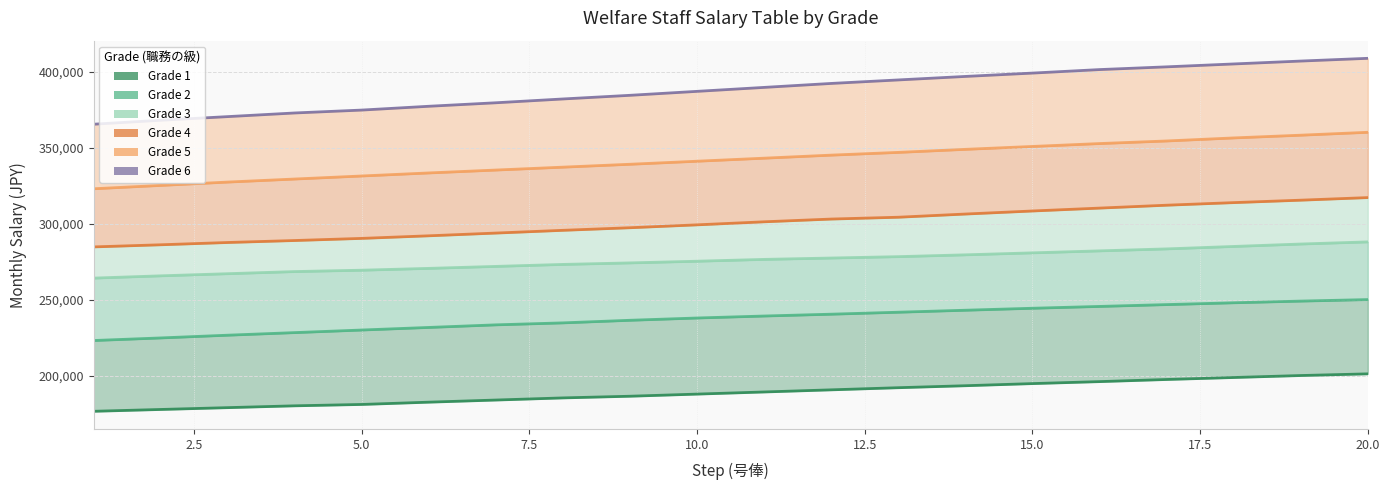

True or false: Grade 3 and Grade 2 cross at least once.

False